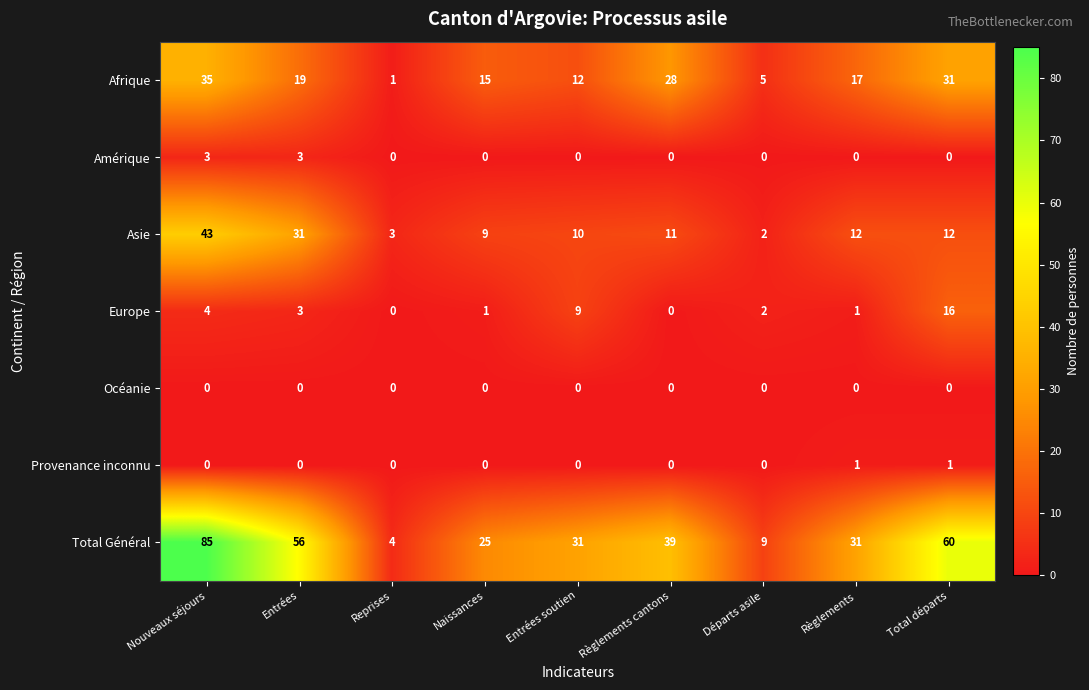

The value of Afrique at Nouveaux séjours is 46. True or false?

False